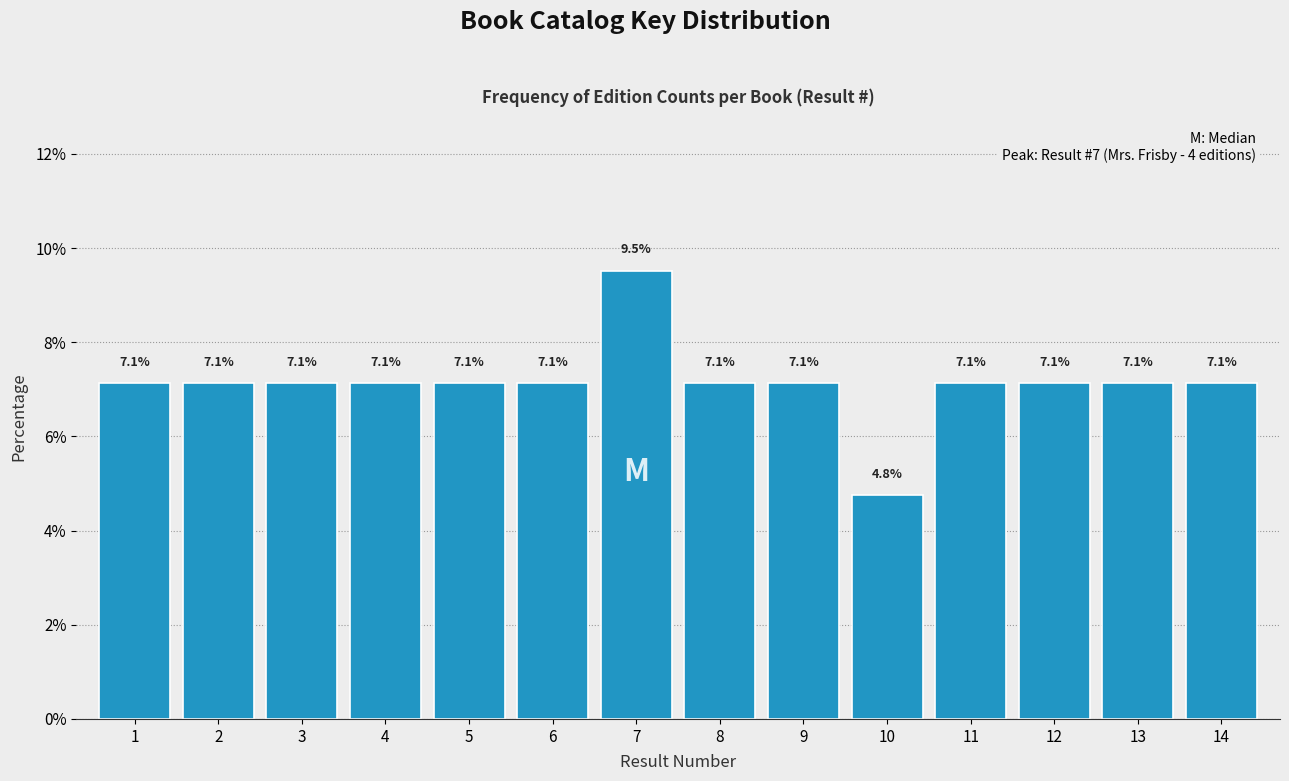

Reading left to right, transcribe all the data shown in this chart.

1=7.1	2=7.1	3=7.1	4=7.1	5=7.1	6=7.1	7=9.5	8=7.1	9=7.1	10=4.8	11=7.1	12=7.1	13=7.1	14=7.1